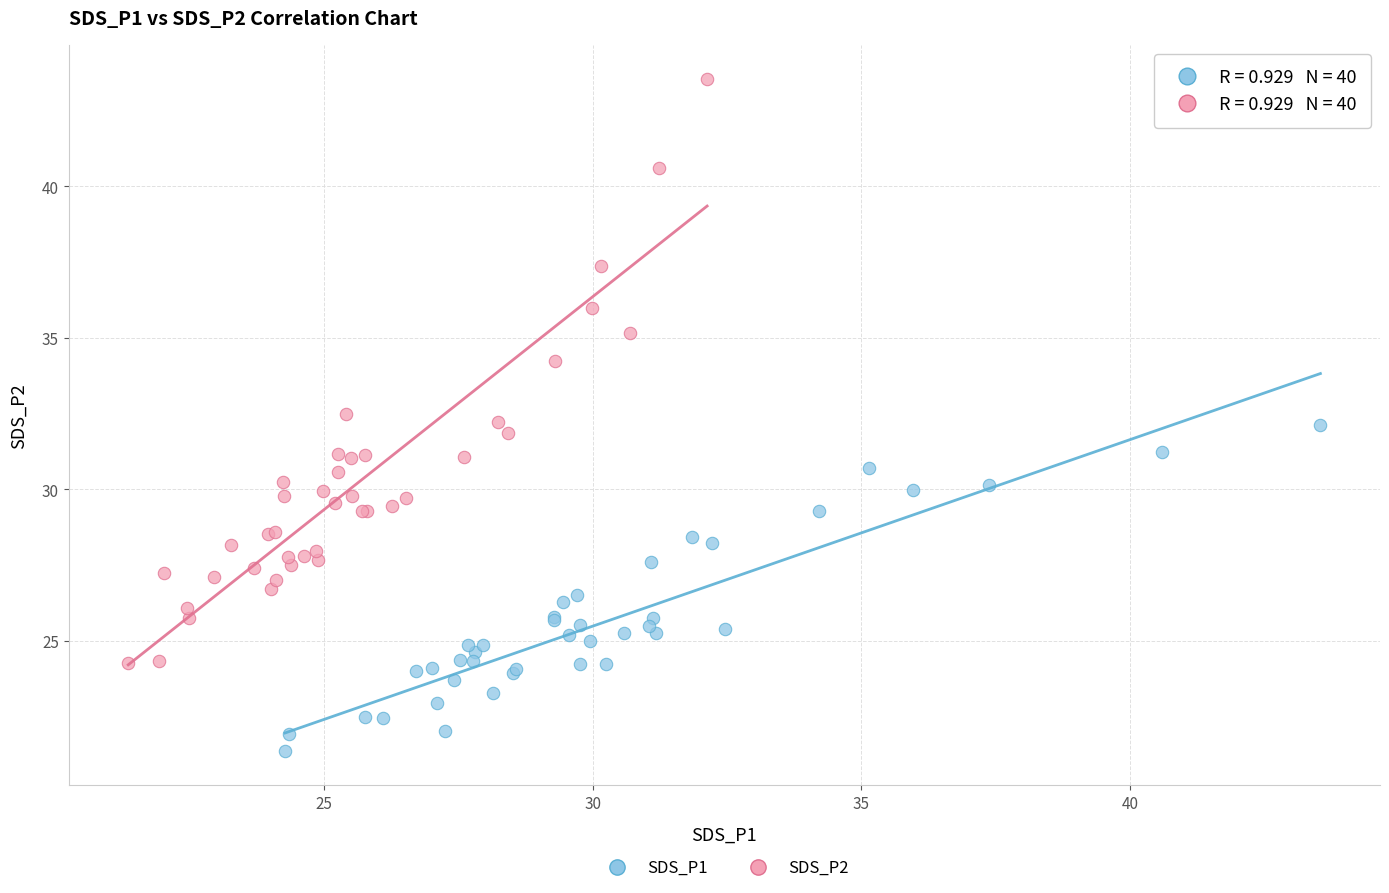

Which series has the widest spread of Y values?

SDS_P2